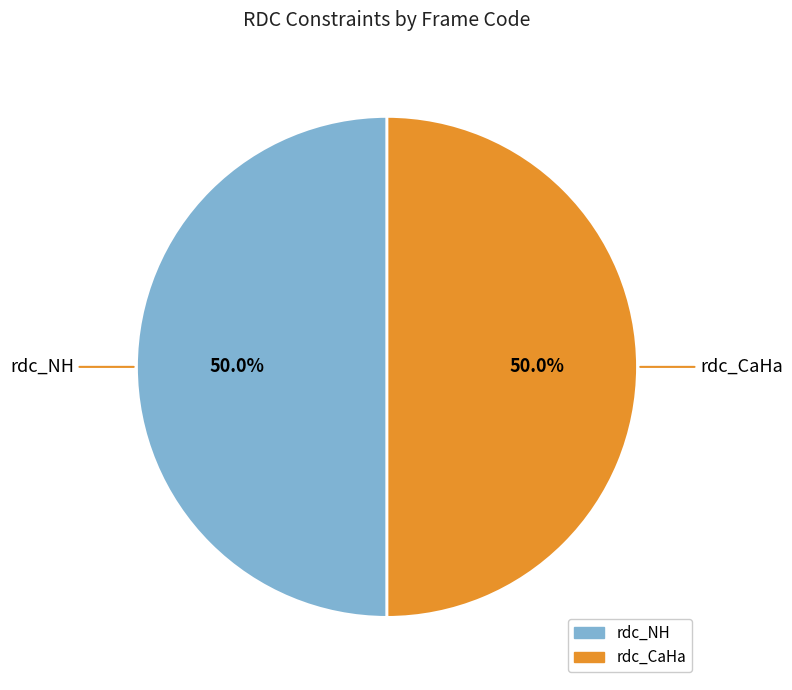

To the nearest percent, what percentage of the pie is rdc_CaHa?

50%